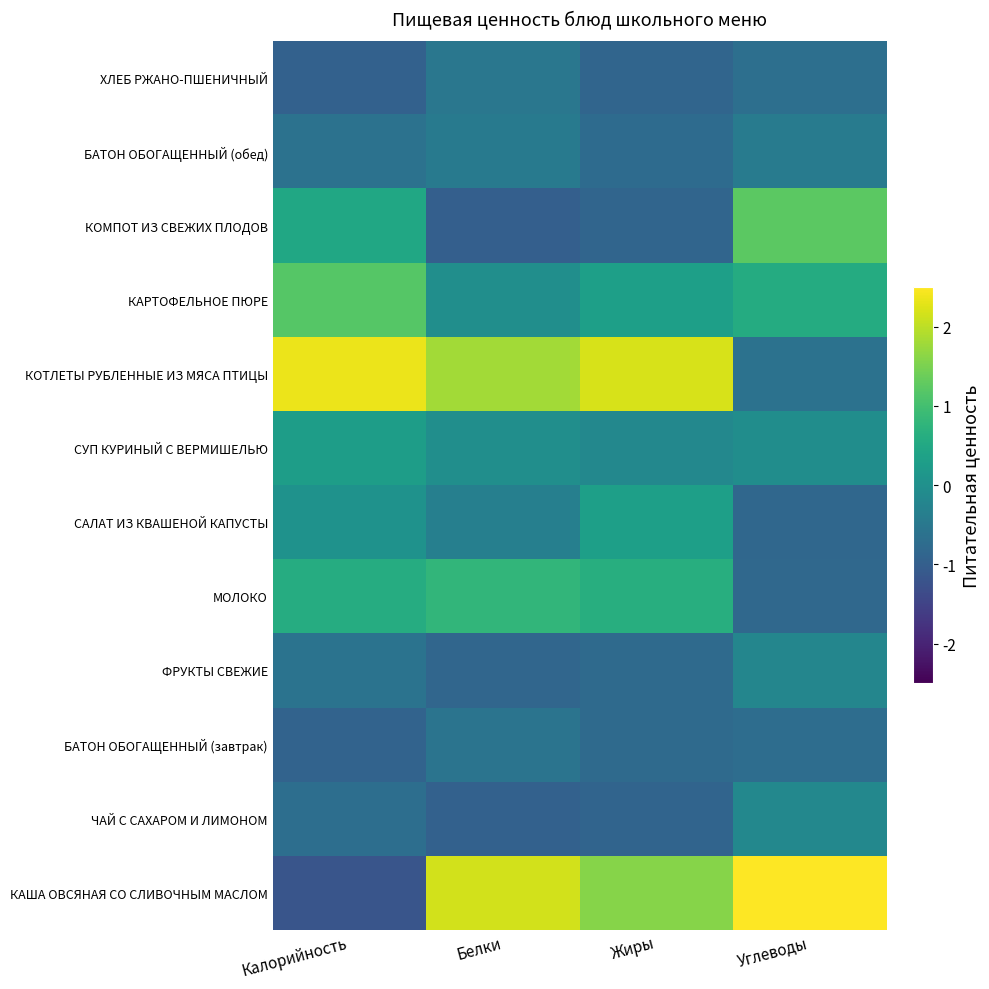

Reading left to right, list all the values displayed in this chart.

КАША ОВСЯНАЯ СО СЛИВОЧНЫМ МАСЛОМ: Калорийность=-1.2	Белки=2.1	Жиры=1.6	Углеводы=2.7
ЧАЙ С САХАРОМ И ЛИМОНОМ: Калорийность=-0.7	Белки=-1.0	Жиры=-0.9	Углеводы=-0.2
БАТОН ОБОГАЩЕННЫЙ (завтрак): Калорийность=-0.9	Белки=-0.6	Жиры=-0.8	Углеводы=-0.7
ФРУКТЫ СВЕЖИЕ: Калорийность=-0.6	Белки=-0.9	Жиры=-0.8	Углеводы=-0.2
МОЛОКО: Калорийность=0.6	Белки=0.8	Жиры=0.6	Углеводы=-0.8
САЛАТ ИЗ КВАШЕНОЙ КАПУСТЫ: Калорийность=0.1	Белки=-0.4	Жиры=0.3	Углеводы=-0.8
СУП КУРИНЫЙ С ВЕРМИШЕЛЬЮ: Калорийность=0.3	Белки=-0.0	Жиры=-0.2	Углеводы=-0.1
КОТЛЕТЫ РУБЛЕННЫЕ ИЗ МЯСА ПТИЦЫ: Калорийность=2.4	Белки=1.8	Жиры=2.2	Углеводы=-0.6
КАРТОФЕЛЬНОЕ ПЮРЕ: Калорийность=1.2	Белки=-0.0	Жиры=0.3	Углеводы=0.6
КОМПОТ ИЗ СВЕЖИХ ПЛОДОВ: Калорийность=0.5	Белки=-1.0	Жиры=-0.9	Углеводы=1.2
БАТОН ОБОГАЩЕННЫЙ (обед): Калорийность=-0.6	Белки=-0.4	Жиры=-0.7	Углеводы=-0.4
ХЛЕБ РЖАНО-ПШЕНИЧНЫЙ: Калорийность=-0.9	Белки=-0.5	Жиры=-0.9	Углеводы=-0.7